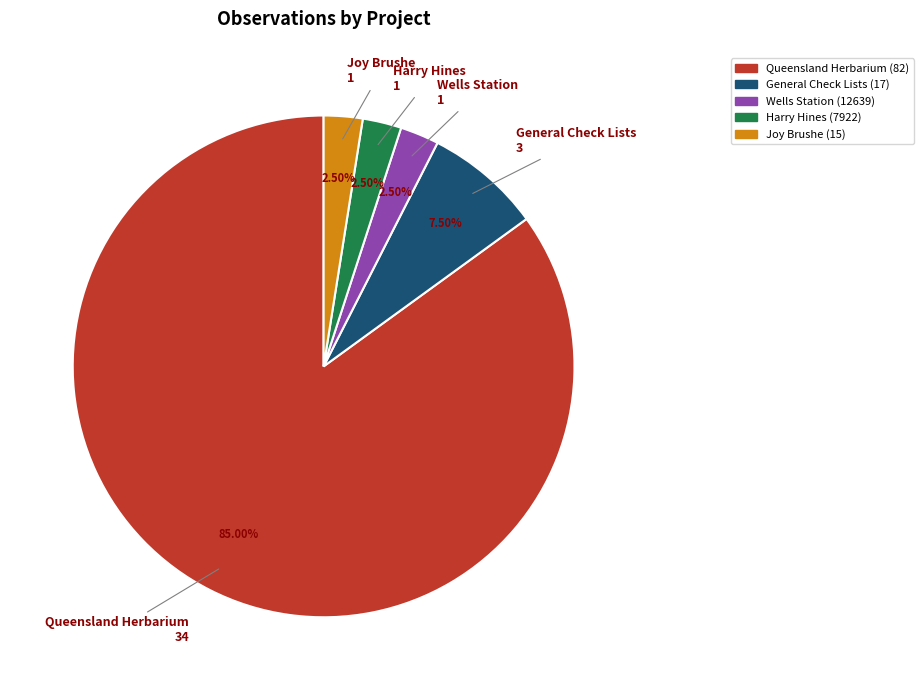

Is there a majority slice in this chart?

Yes